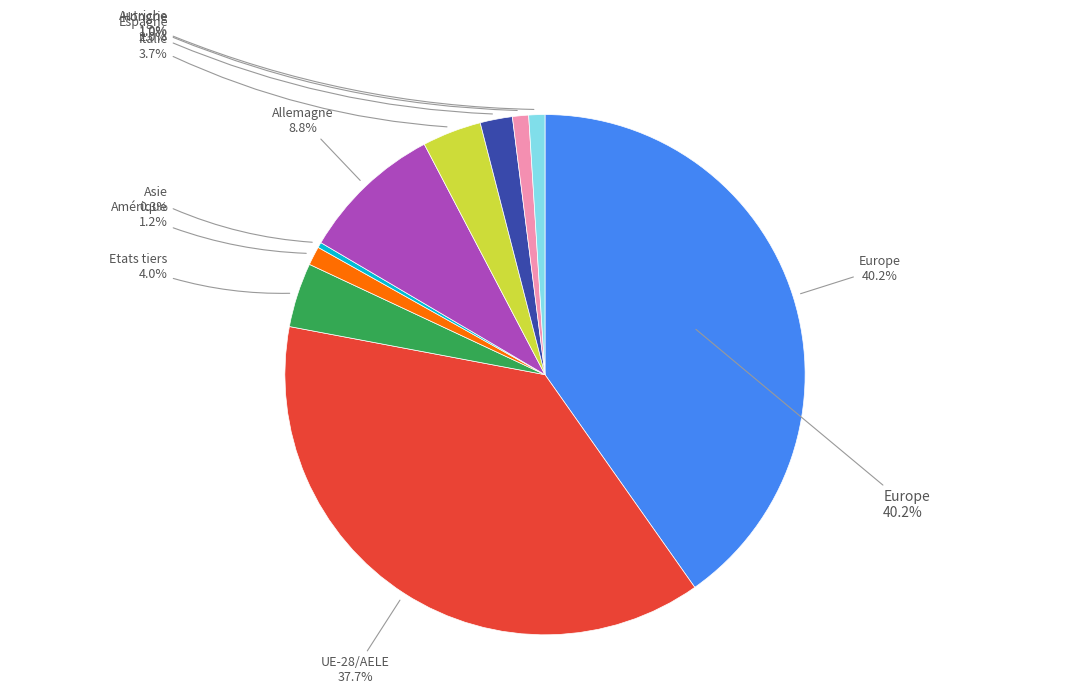

What is the largest slice in the pie chart?

Europe